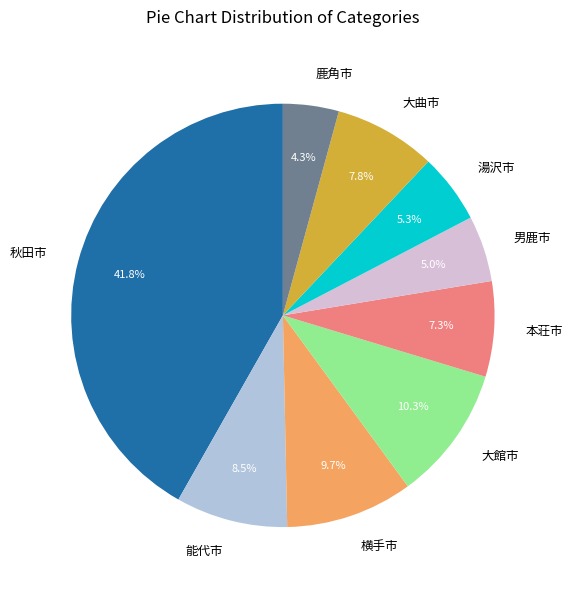

Count the number of slices in the pie.

9